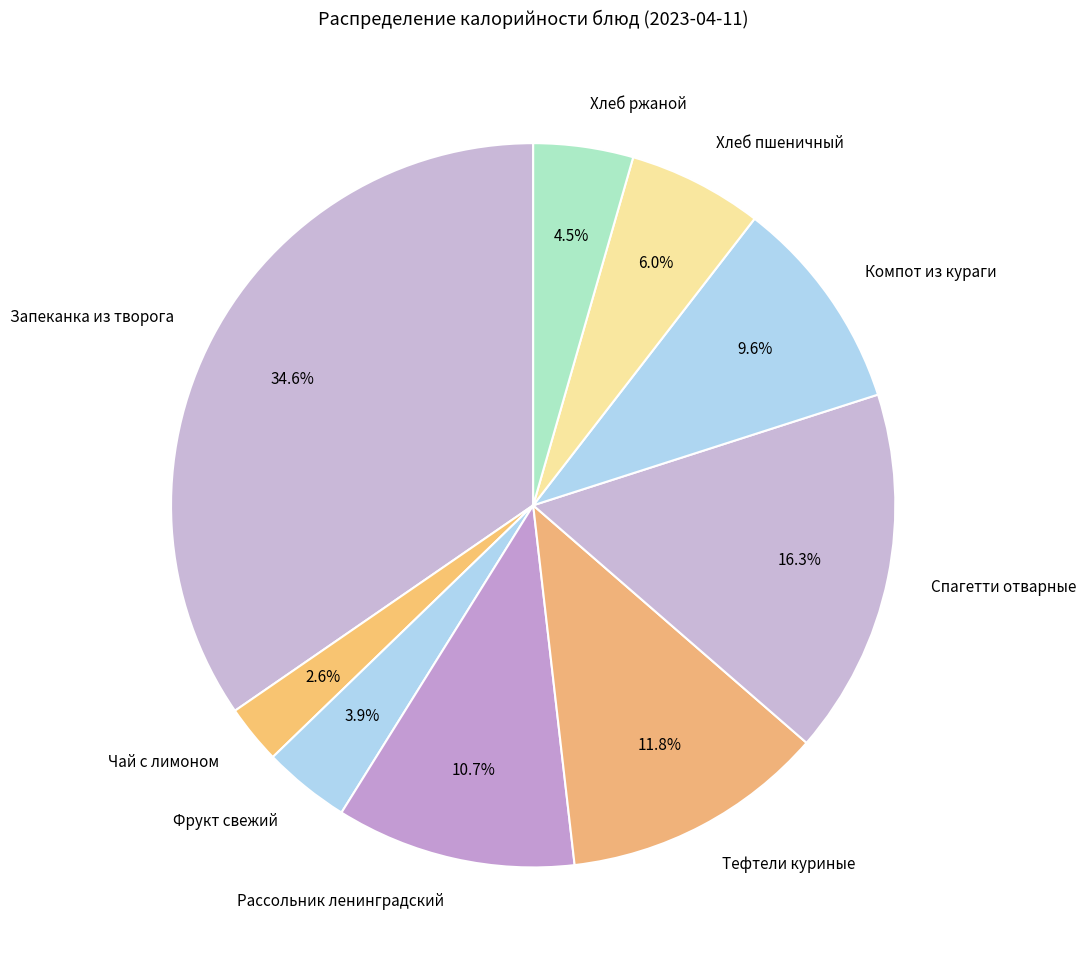

Rank the categories by value from lowest to highest.

Чай с лимоном, Фрукт свежий, Хлеб ржаной, Хлеб пшеничный, Компот из кураги, Рассольник ленинградский, Тефтели куриные, Спагетти отварные, Запеканка из творога